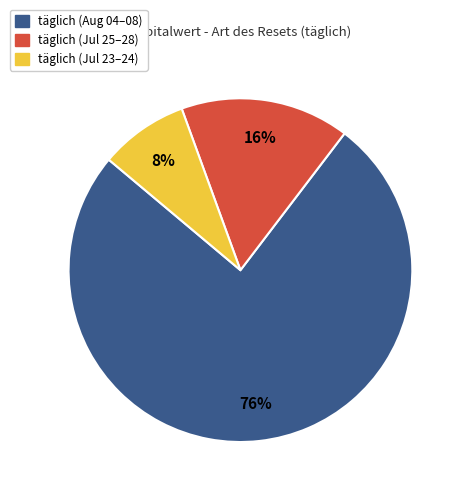

To the nearest percent, what is the average slice percentage?

33%